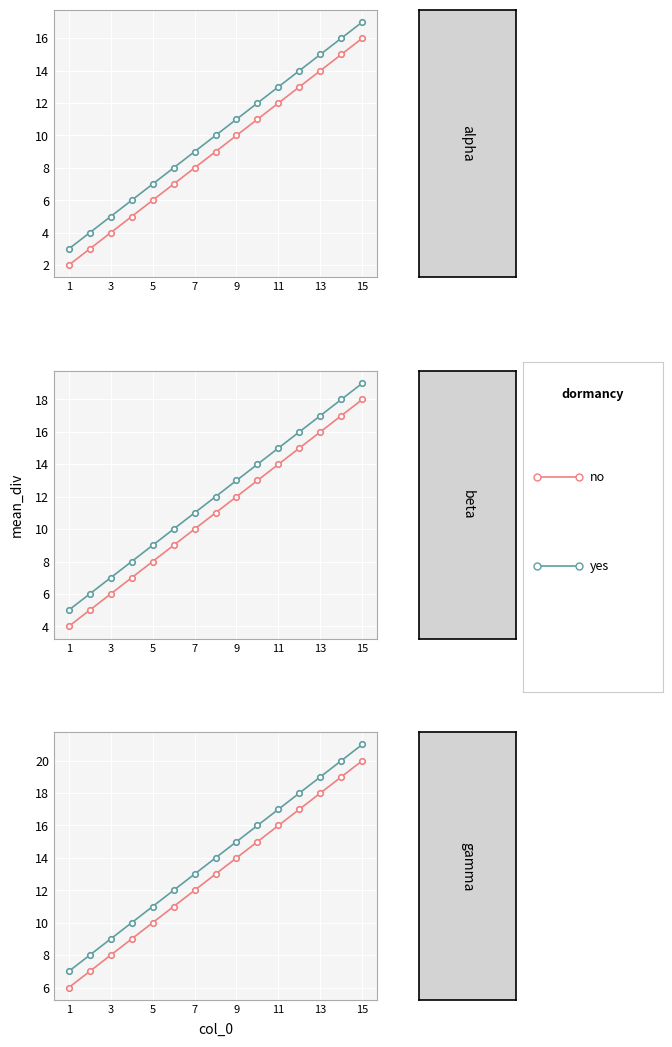

Is the value of no at 3 greater than the value of yes at 10?

No